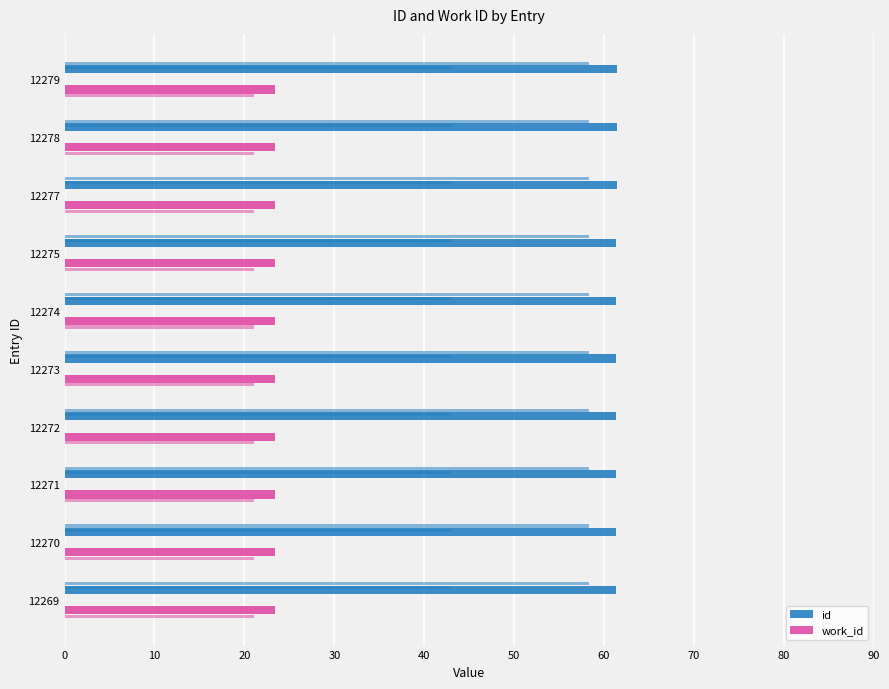

What are all the series names shown in the legend?

id, work_id